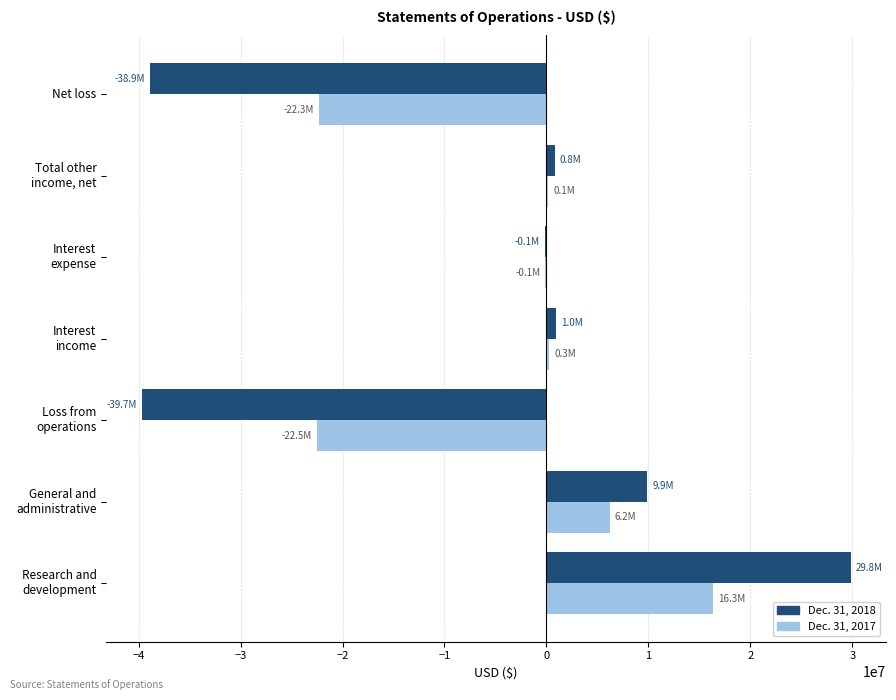

How many series are shown in this chart?

2